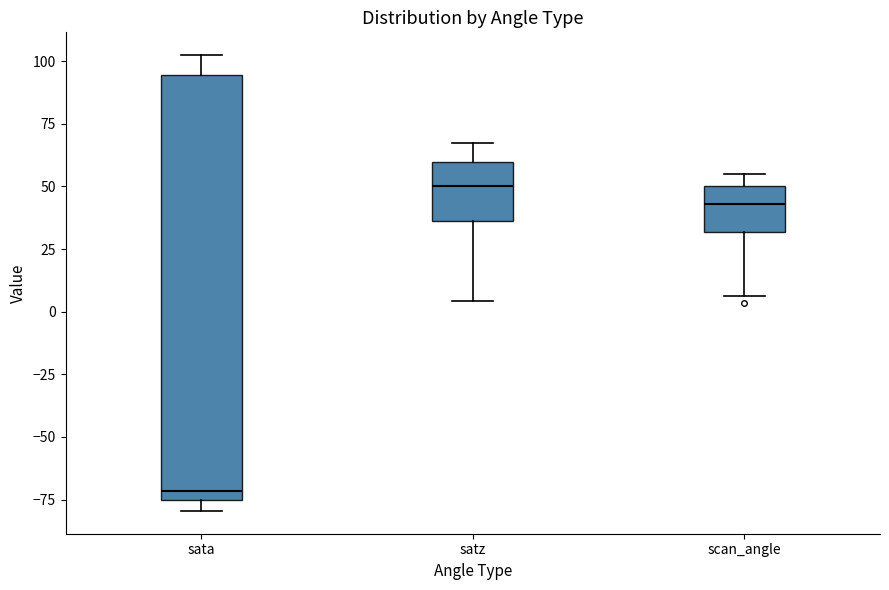

Reading left to right, read every box against the y-axis: the position of its median line, the range the box covers, and the ends of its whiskers. The values are not printed on the chart, so give them approximately, as read against the axis.

sata: median -70, box -75 to 95, whiskers -80 to 100
satz: median 50, box 35 to 60, whiskers 5 to 65
scan_angle: median 45, box 30 to 50, whiskers 5 to 55